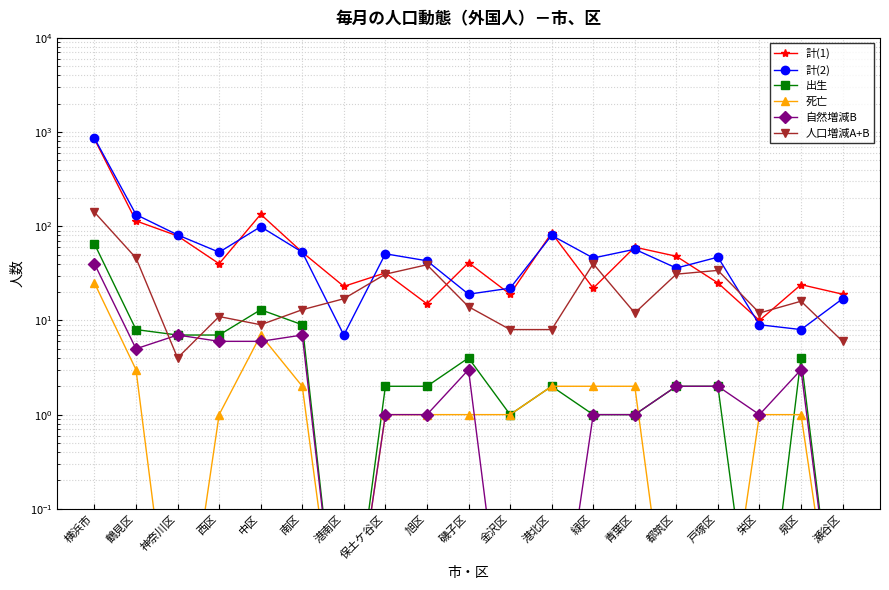

True or false: 計(2) and 自然増減B cross at least once.

False